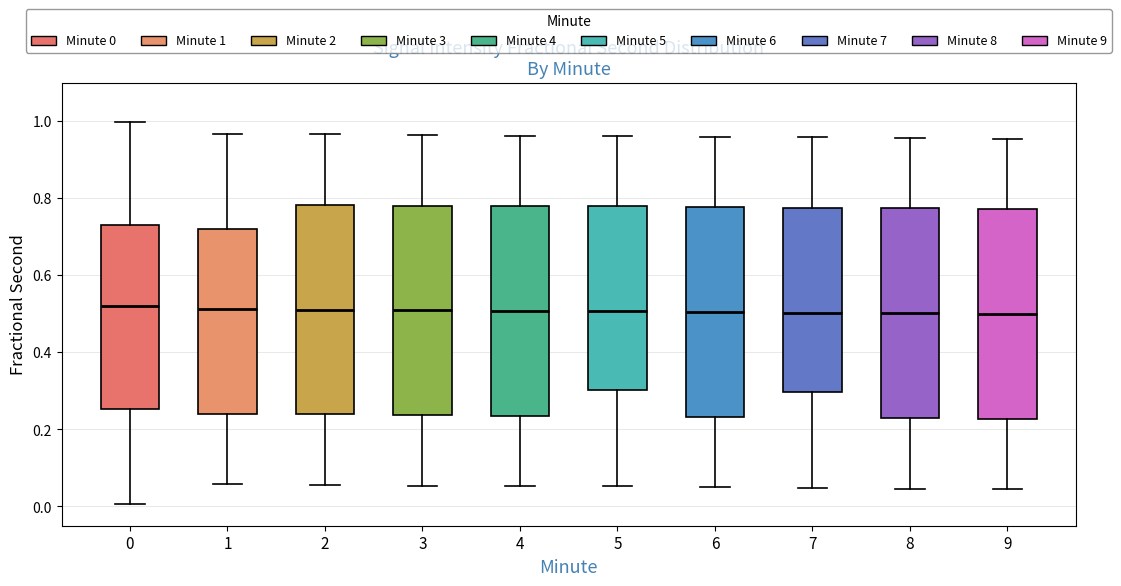

Where does the median line of the box at x = 2 sit on the y-axis? The values are not printed on the chart, so give them approximately, as read against the axis.

0.52